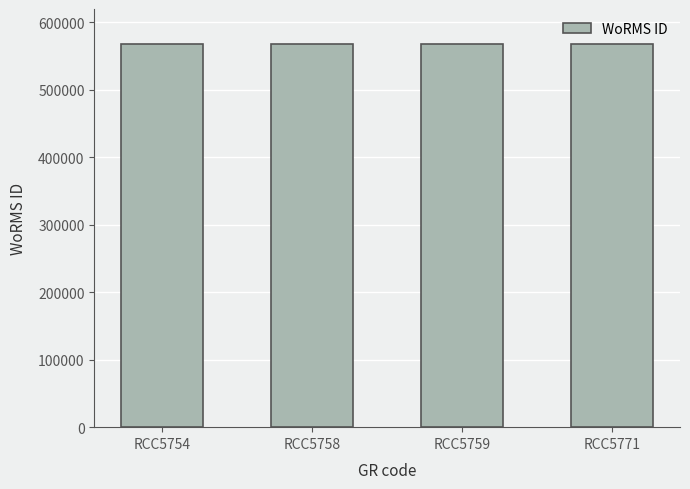

The chart shows a value of 824340 at RCC5754. True or false?

False